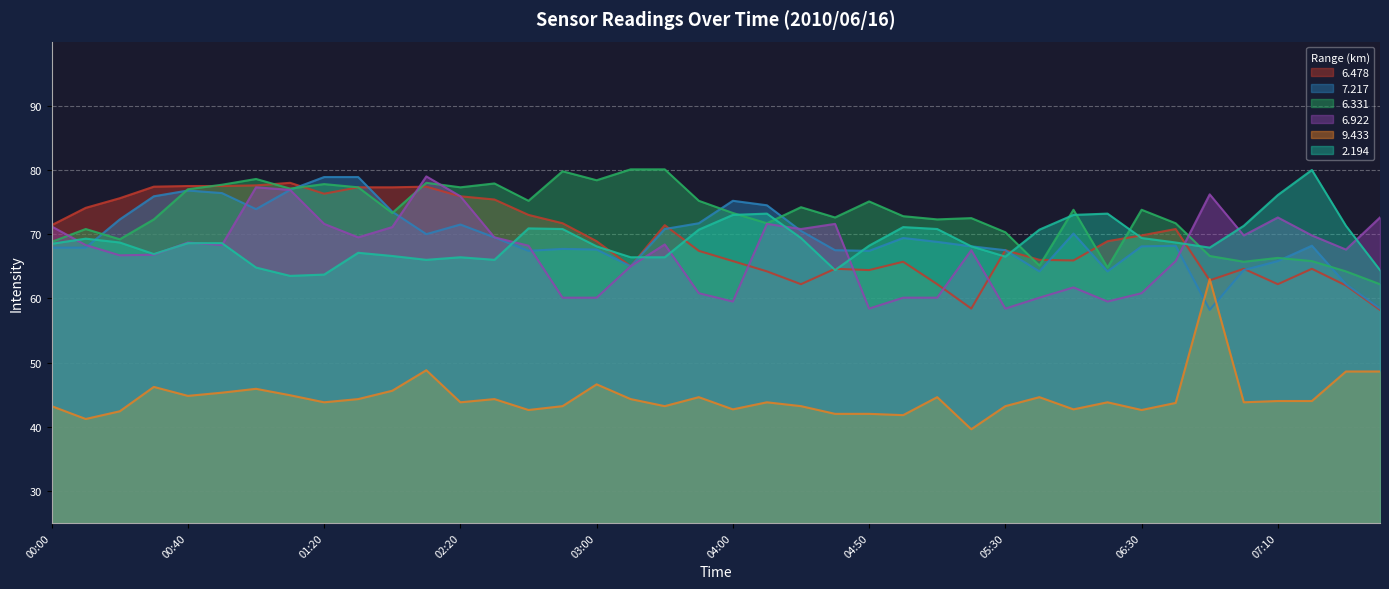

Is the value of 2.194 at 00:40 greater than the value of 9.433 at 06:50?

Yes